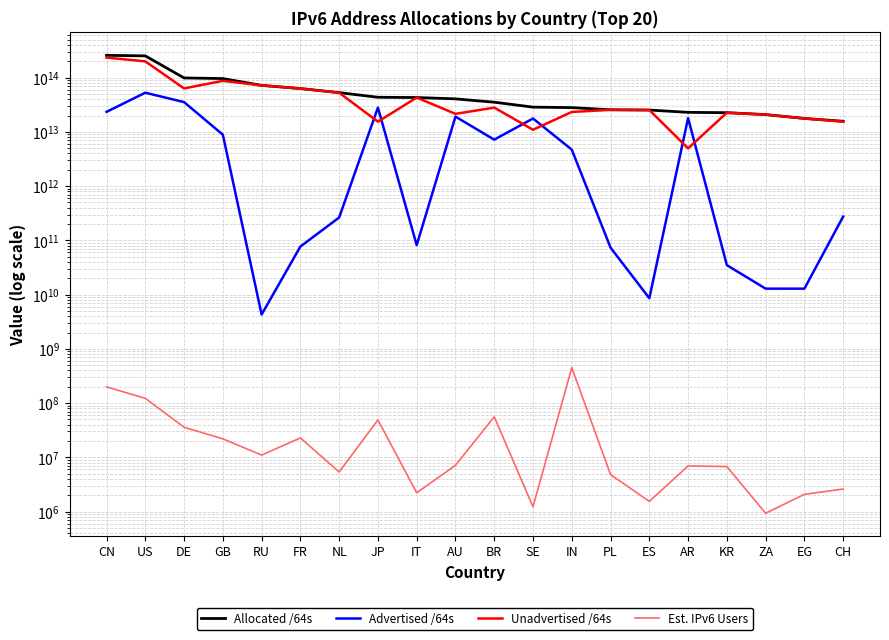

Rank the series by their average value, from highest to lowest.

Allocated /64s, Unadvertised /64s, Advertised /64s, Est. IPv6 Users